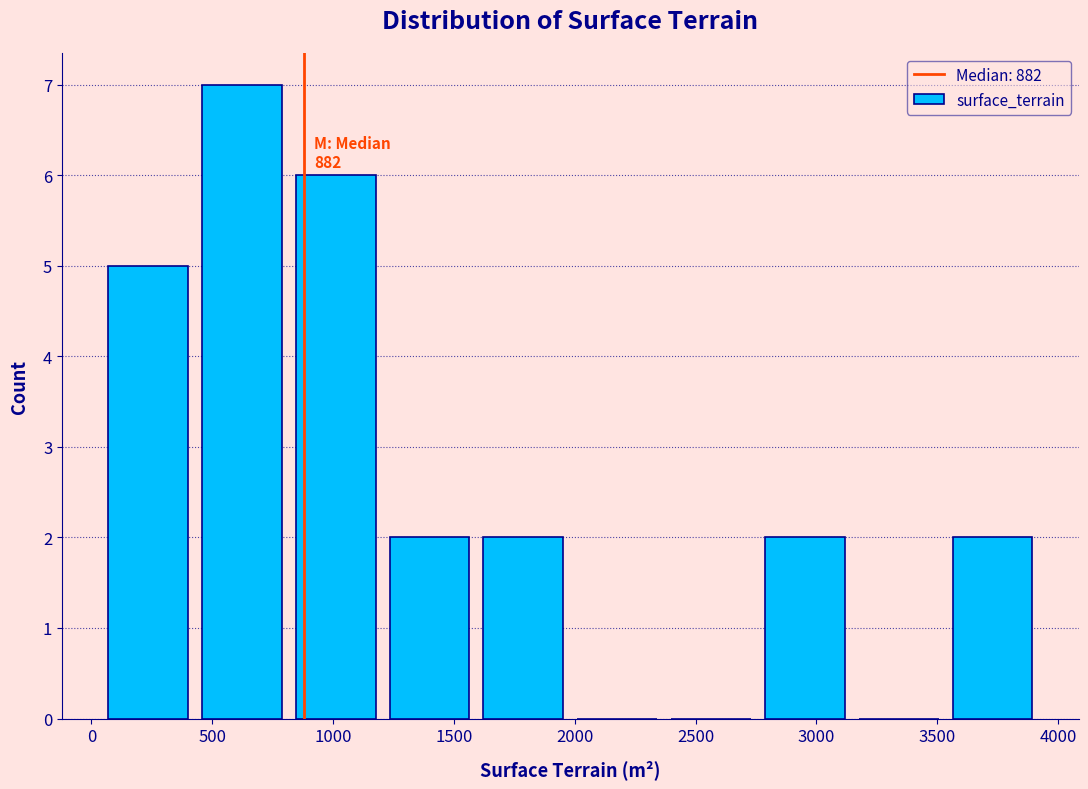

Over which range of the x-axis is the bar tallest?

450 to 800